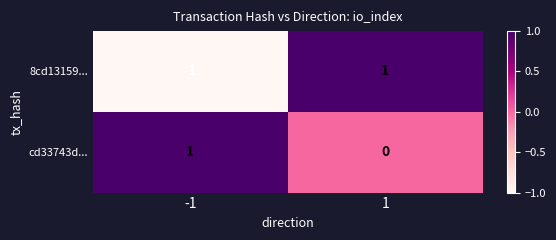

Rank the series by their average value, from highest to lowest.

cd33743d..., 8cd13159...